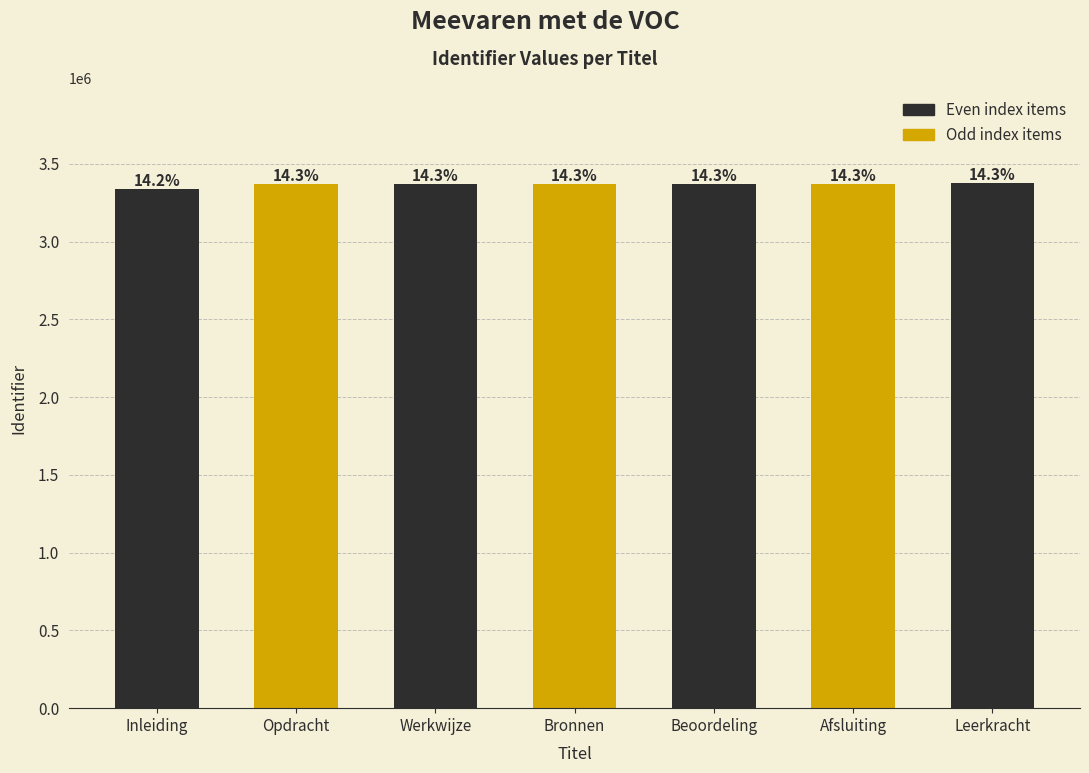

The chart shows a value of 3368063 at Afsluiting. True or false?

True